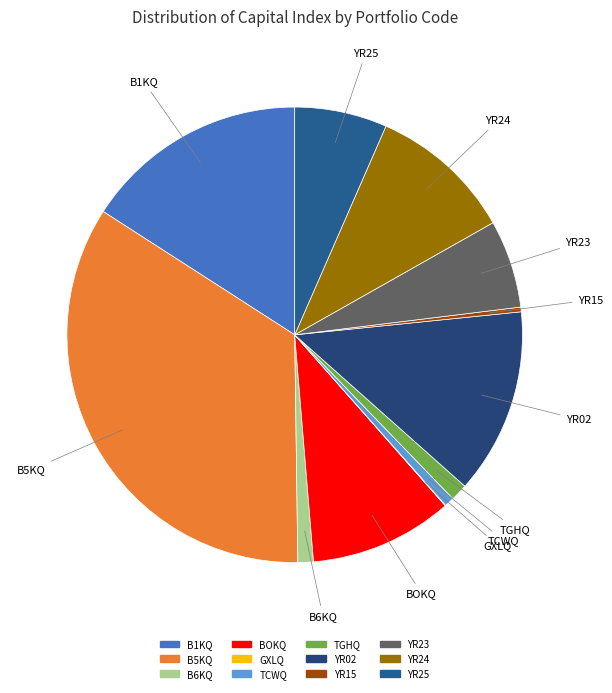

Is it true that B6KQ is 1% of the pie?

True